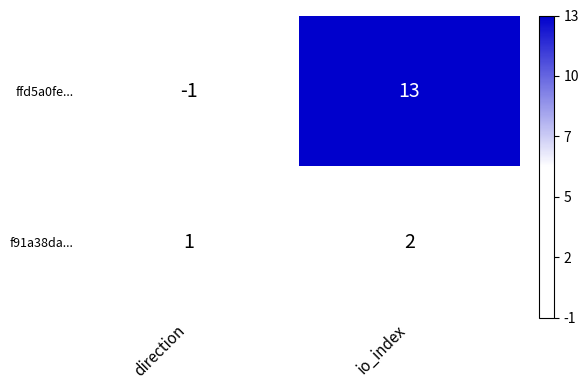

What value does the ffd5a0fe... series have at io_index, to the nearest 5?

15